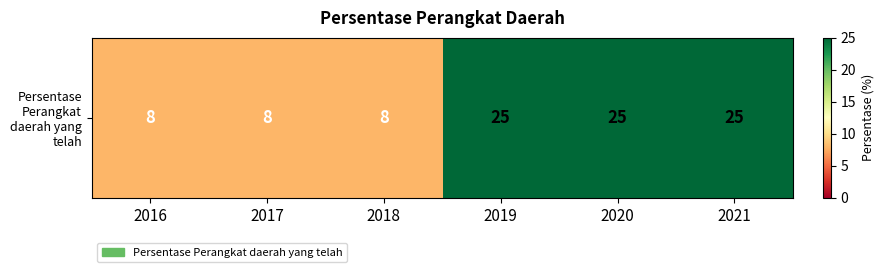

At which category does the chart reach its peak across all series?

2019